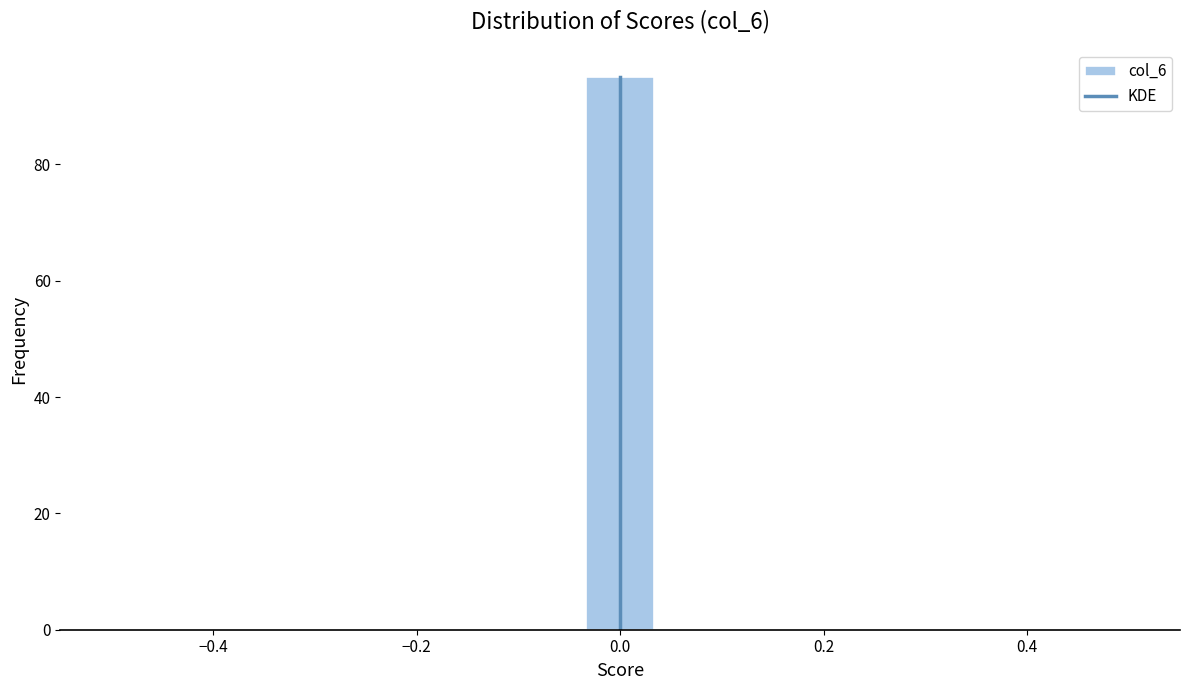

Read against the x-axis, roughly where is the centre of the tallest bar?

0.00